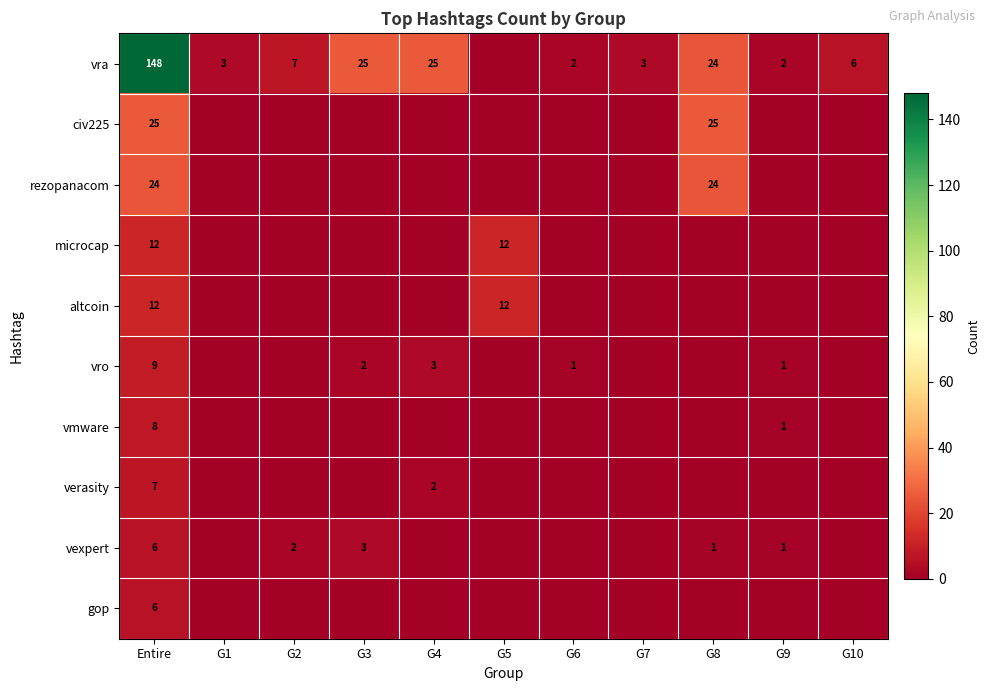

What is the total value across all series at Entire?

257